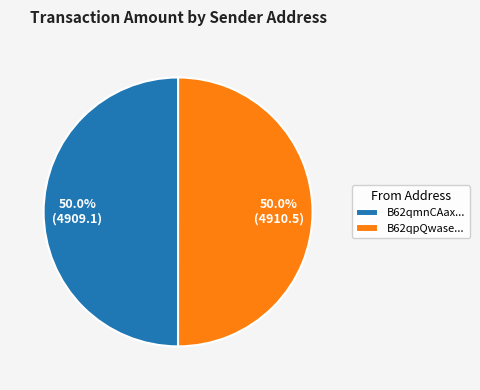

How many slices are in this pie chart?

2